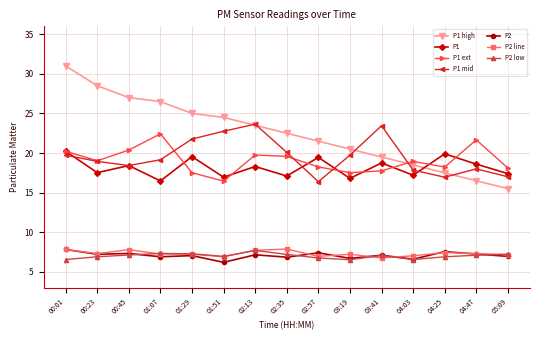

True or false: P1 and P2 intersect in this chart.

False